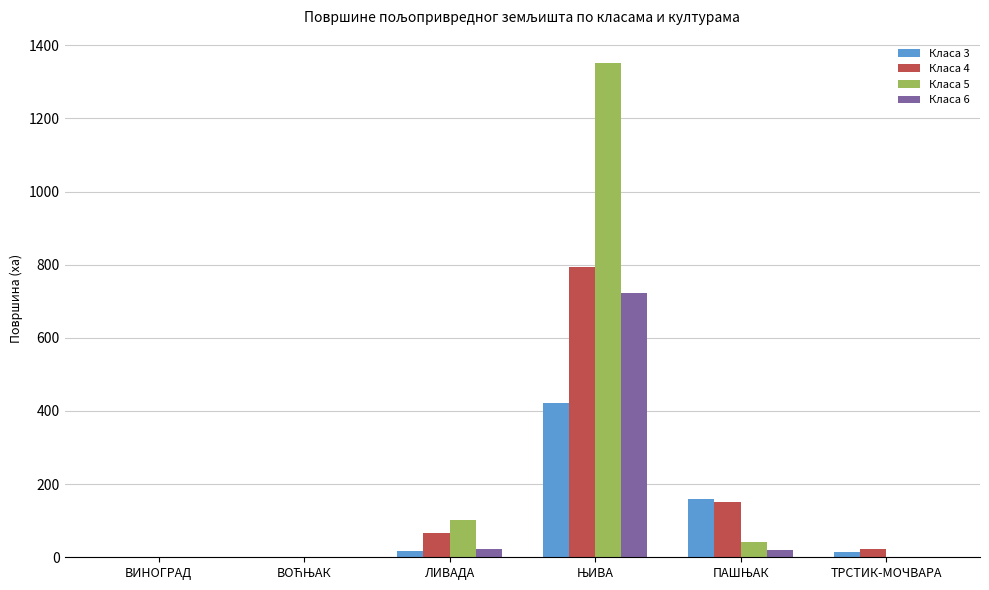

True or false: Класа 5 has a value of 695.7 at ТРСТИК-МОЧВАРА.

False